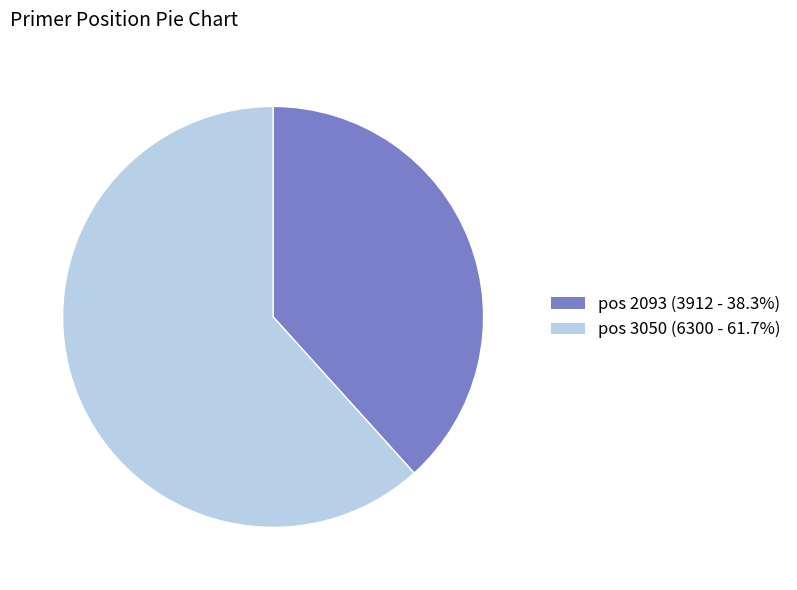

Does pos 2093 (3912 - 38.3%) represent more than half of the total?

No